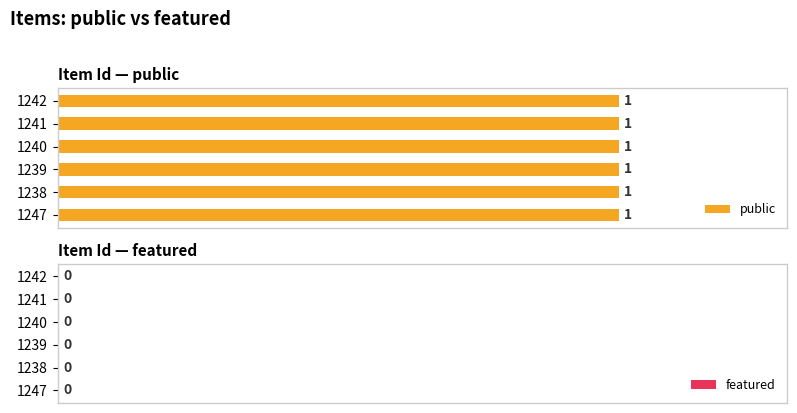

Between 1239 and 1241, which series saw the biggest shift?

public